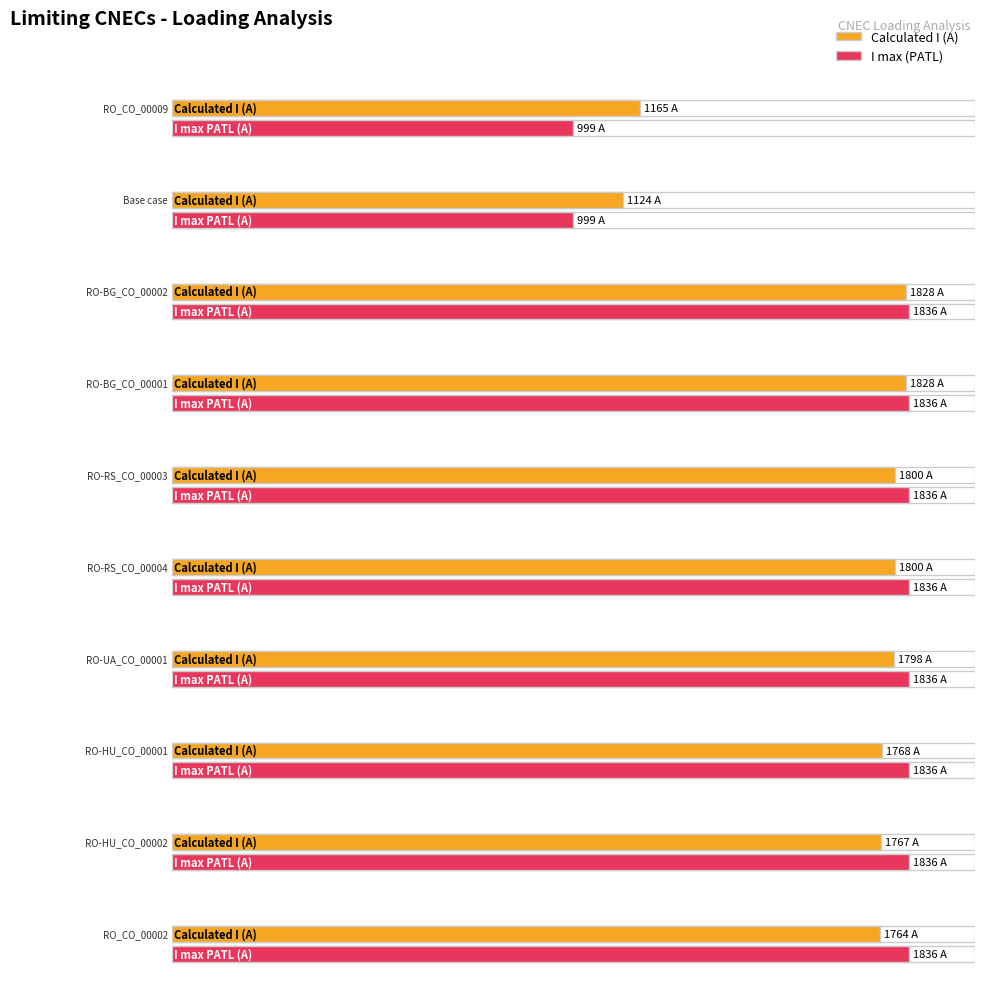

At which category does the chart reach its peak across all series?

RO-BG_CO_00002